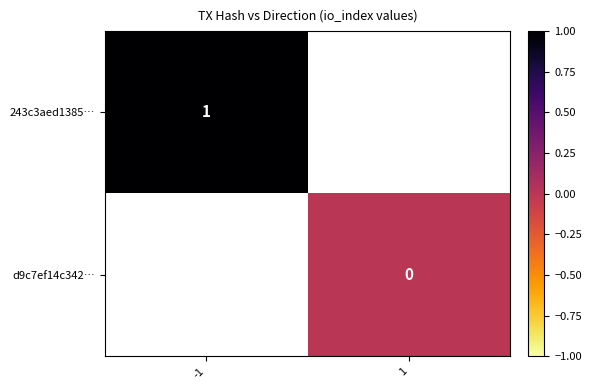

Count the number of categories in the chart.

2